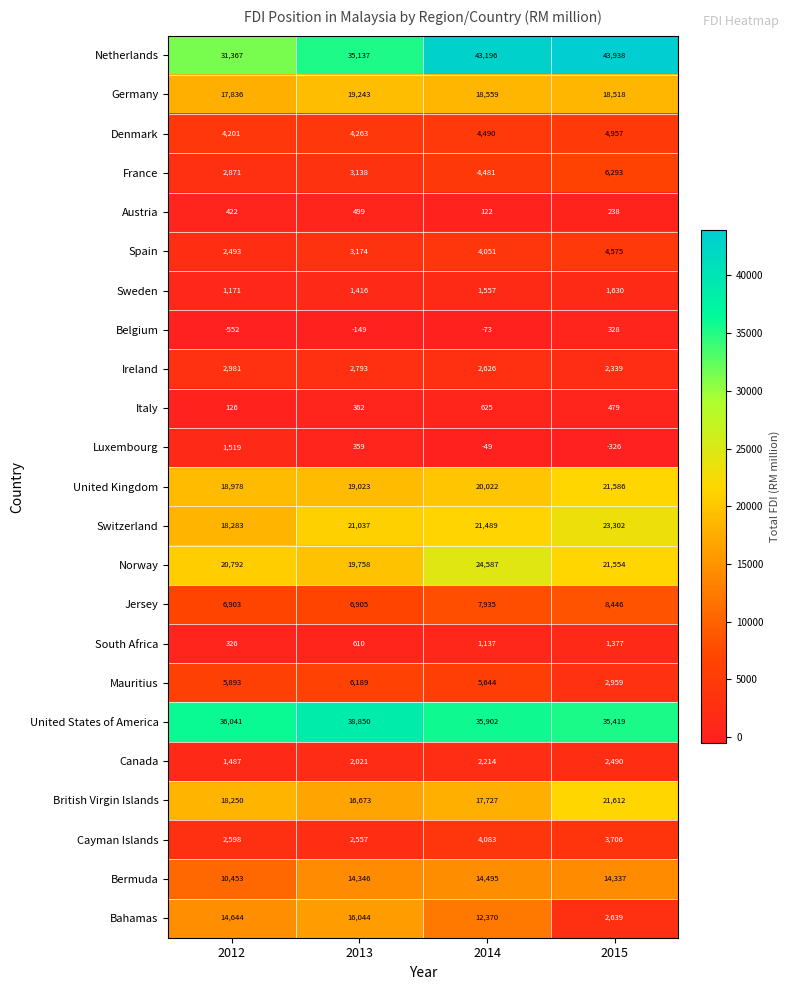

What is the smallest value displayed?

-552